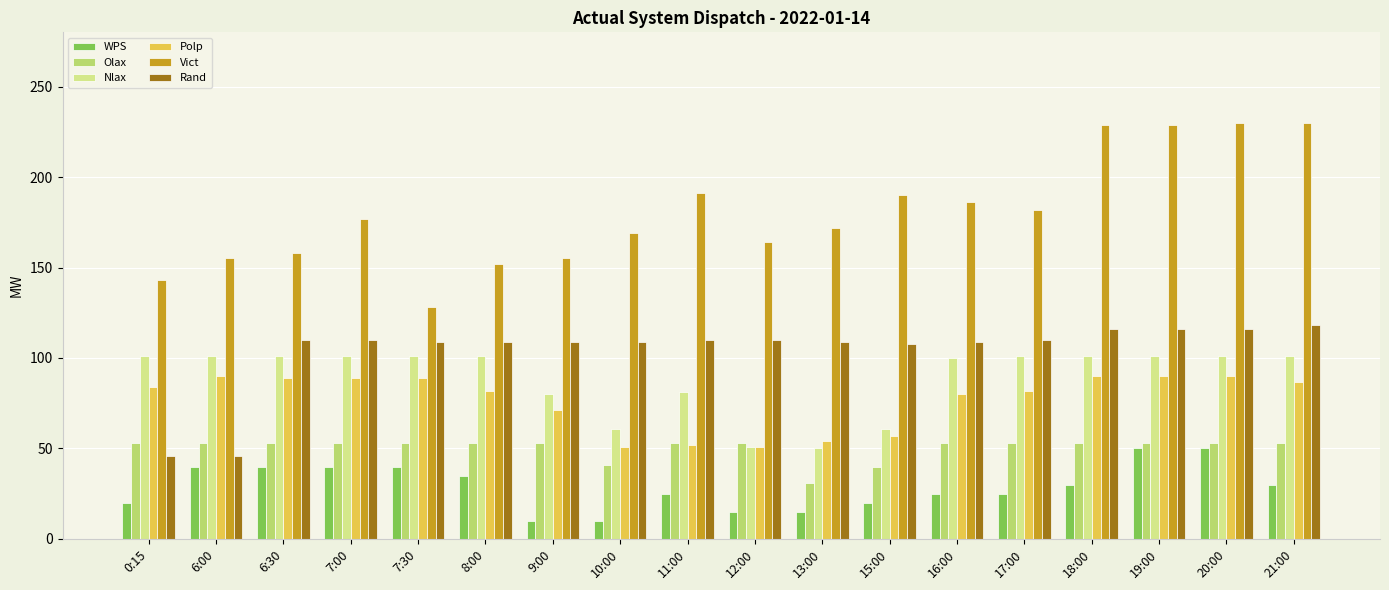

The Polp series shows 82 at 17:00. True or false?

True